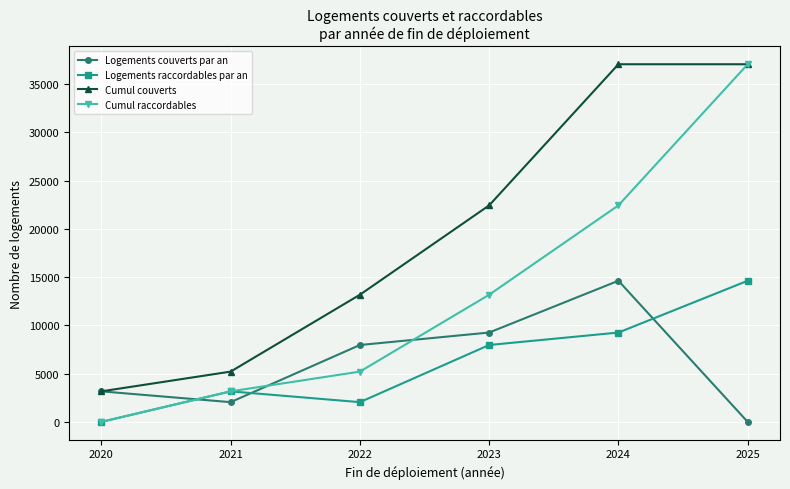

True or false: Logements couverts par an and Logements raccordables par an cross at least once.

True